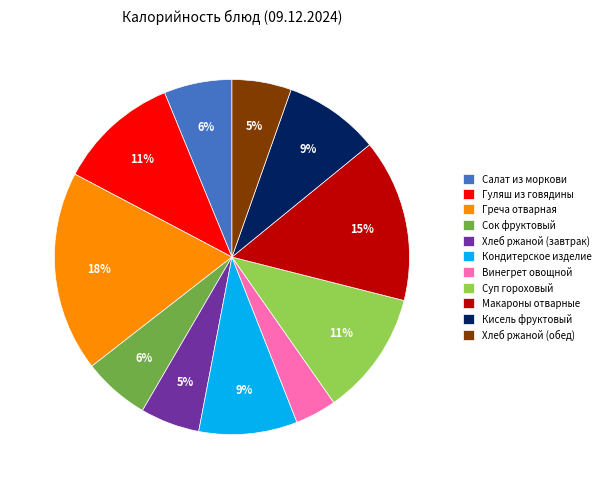

How many segments does this pie chart have?

11